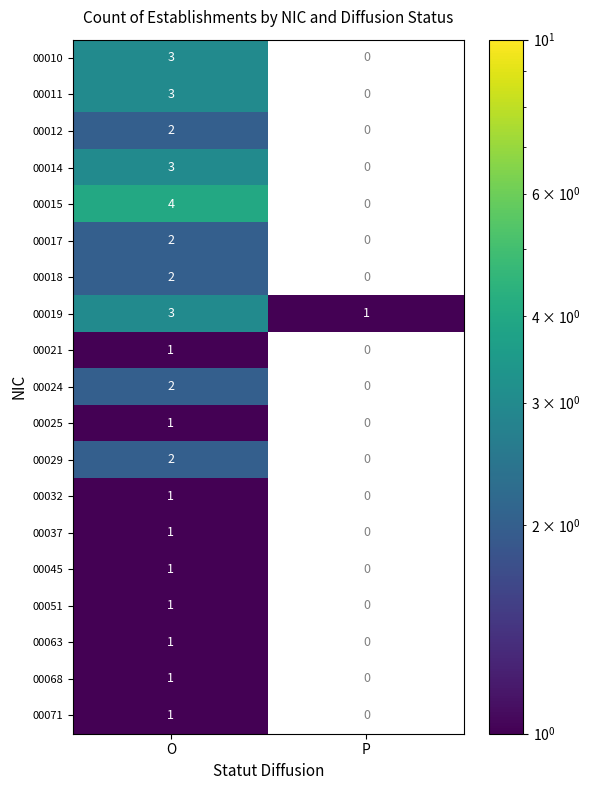

What value does the 00019 series have at O?

3